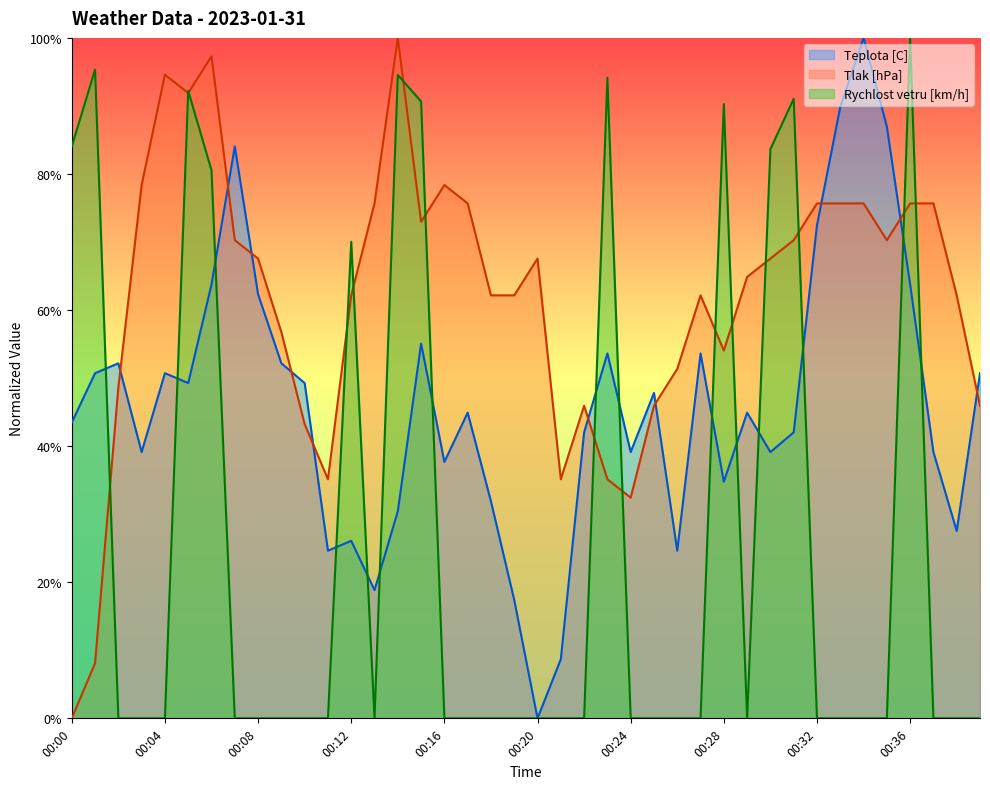

Which series has the largest range (max minus min)?

Teplota [C]